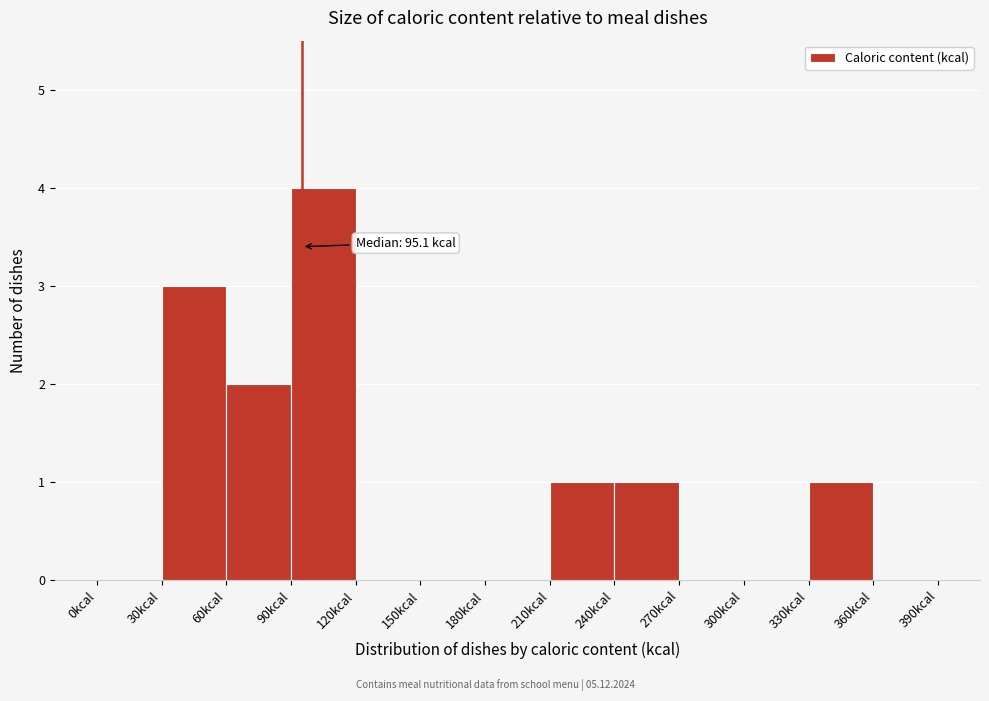

Which range on the x-axis has the tallest bar?

90 to 120